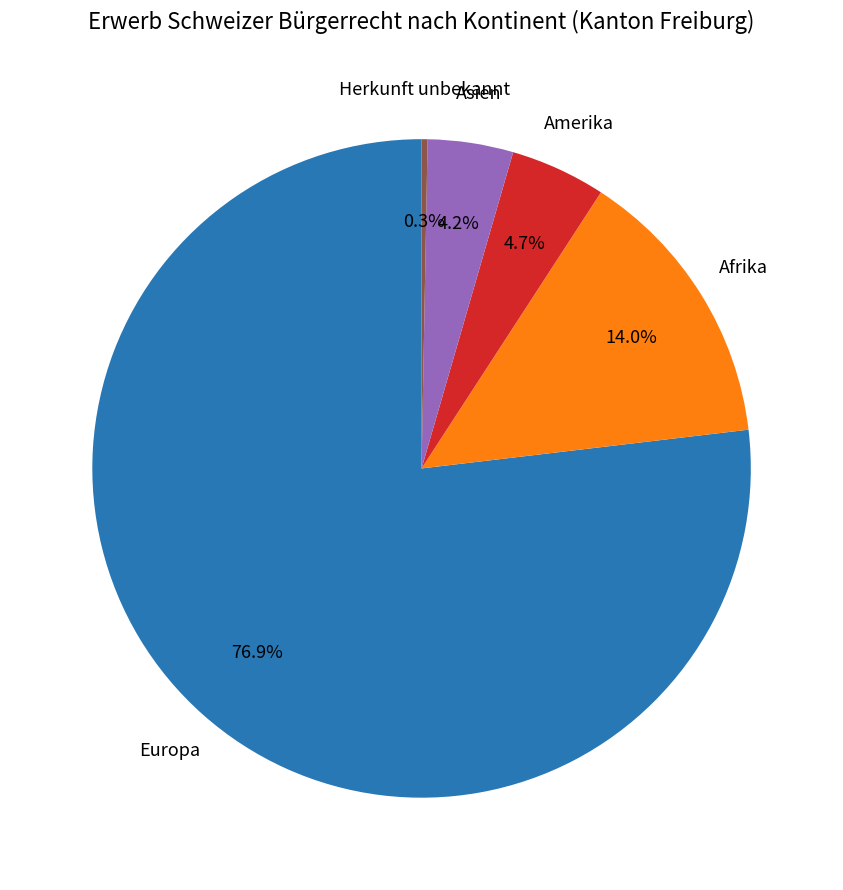

Do Afrika and Herkunft unbekannt together represent more than half of the pie?

No